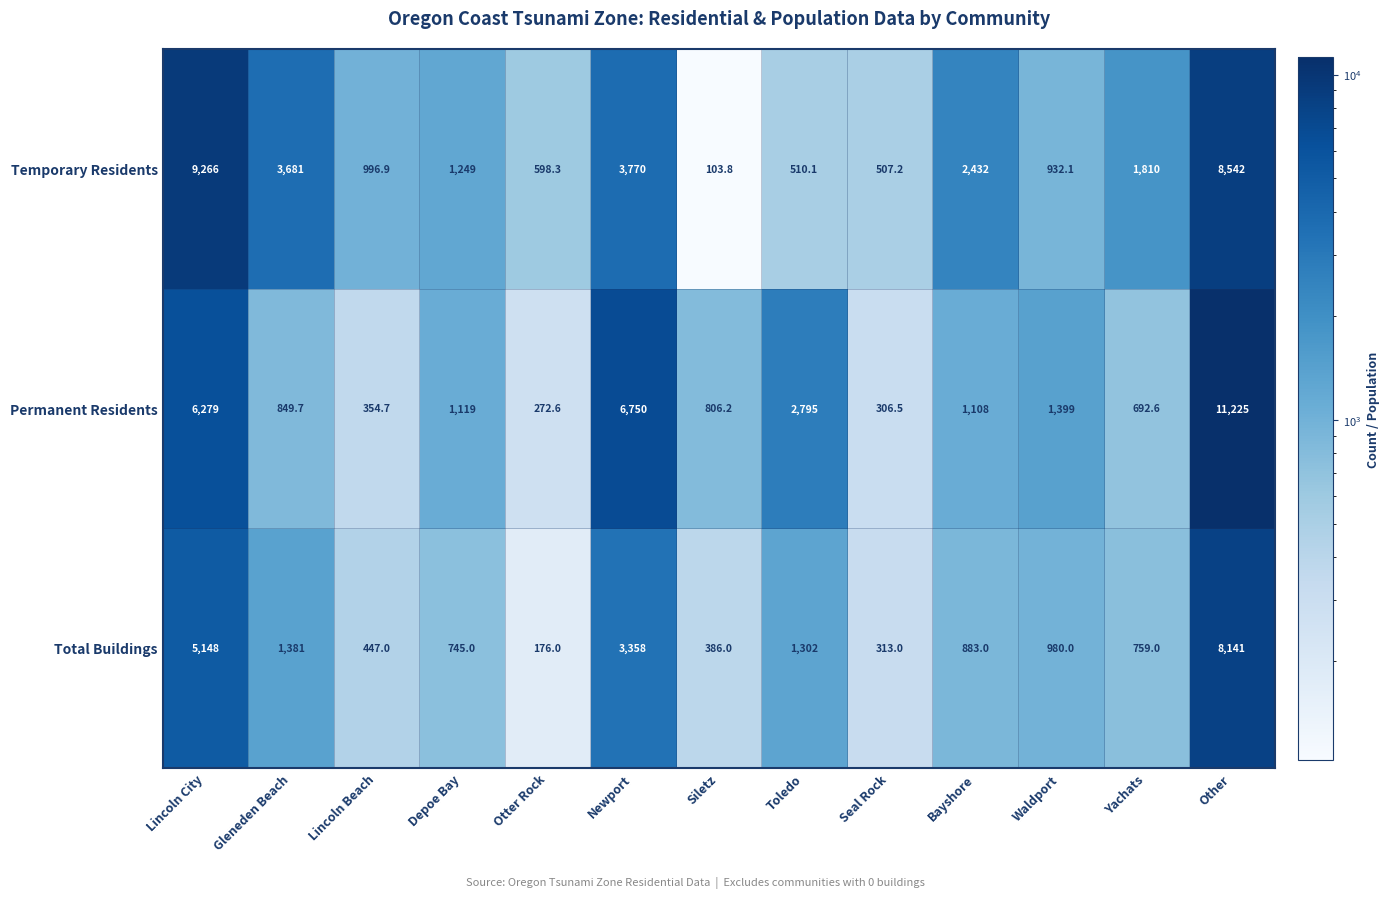

Which category has the highest value across all series?

Other